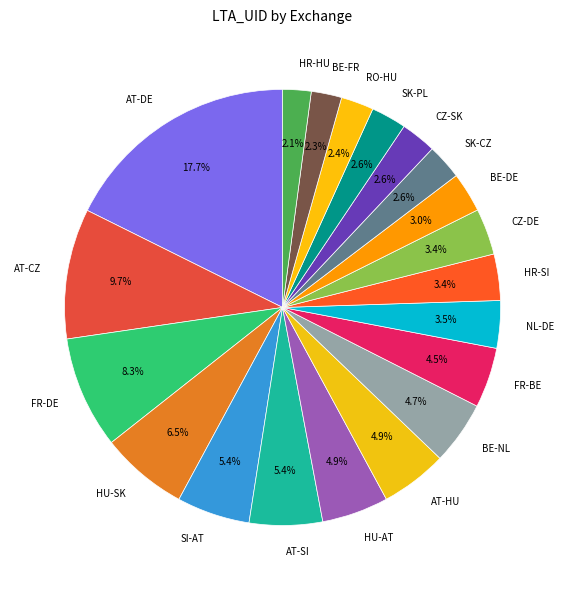

Which category has the biggest portion of the pie?

AT-DE